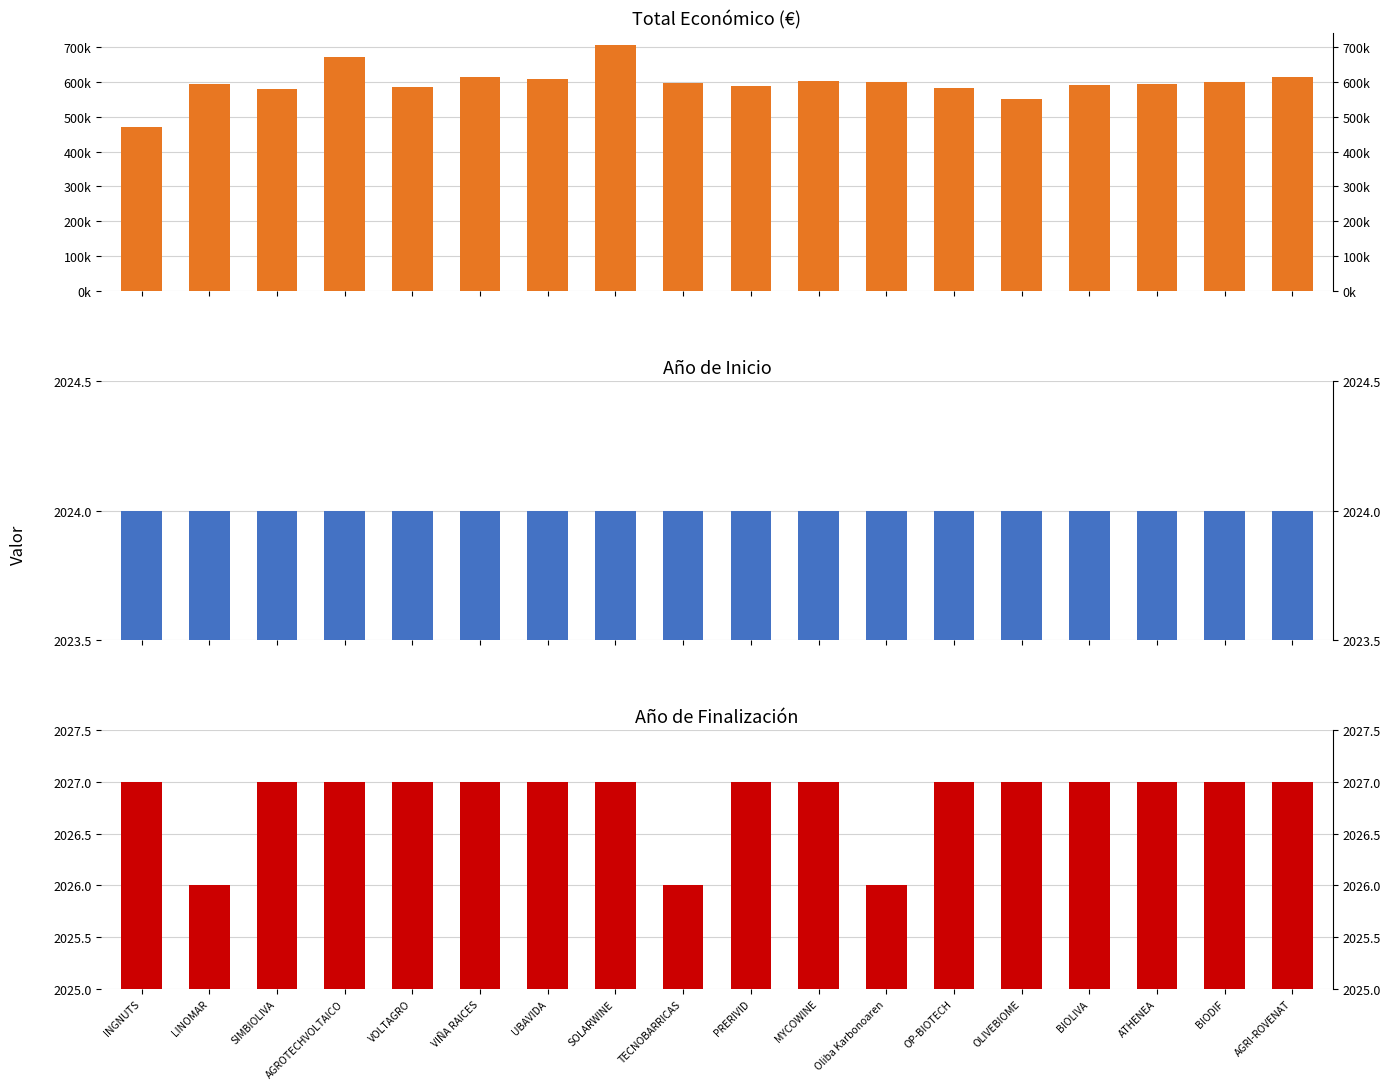

How many bars are there in each group?

3